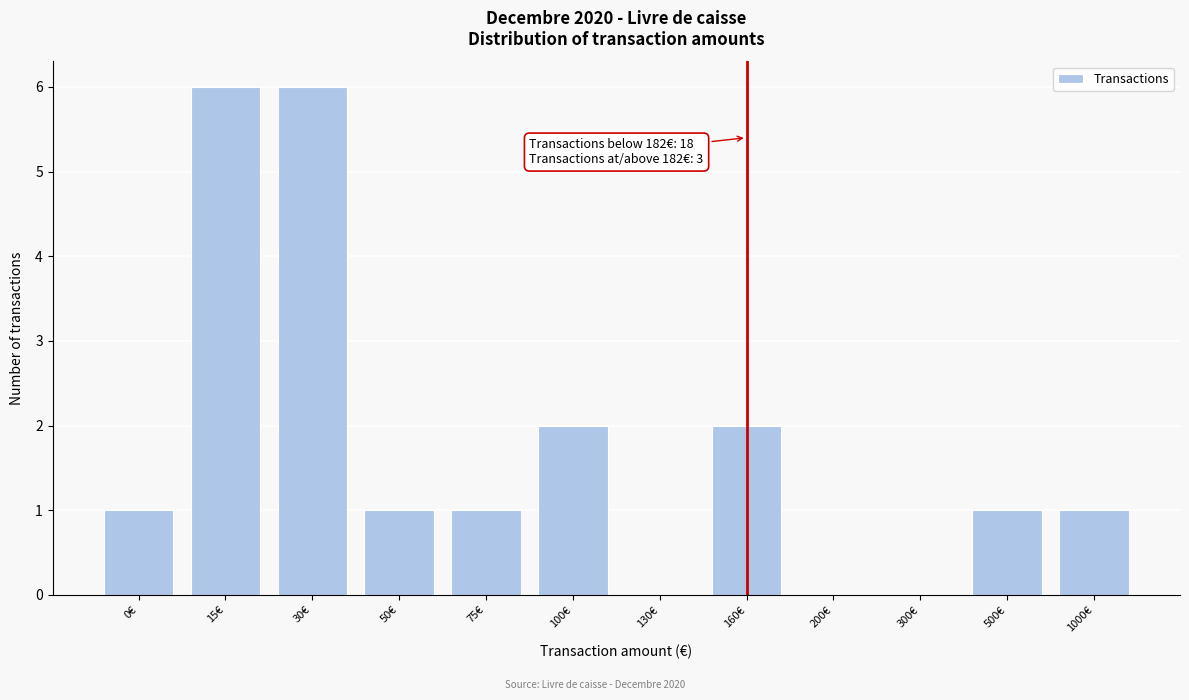

Reading left to right, extract all data points from this chart.

0€=1	15€=6	30€=6	50€=1	75€=1	100€=2	130€=0	160€=2	200€=0	300€=0	500€=1	1000€=1